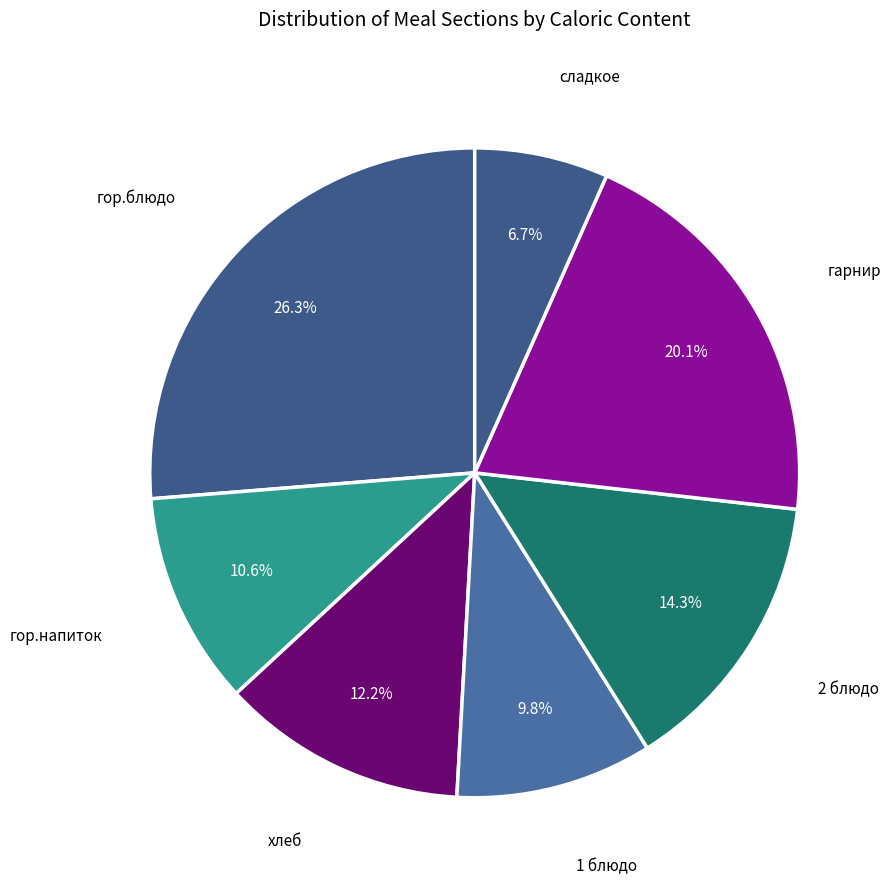

How many slices are in this pie chart?

7